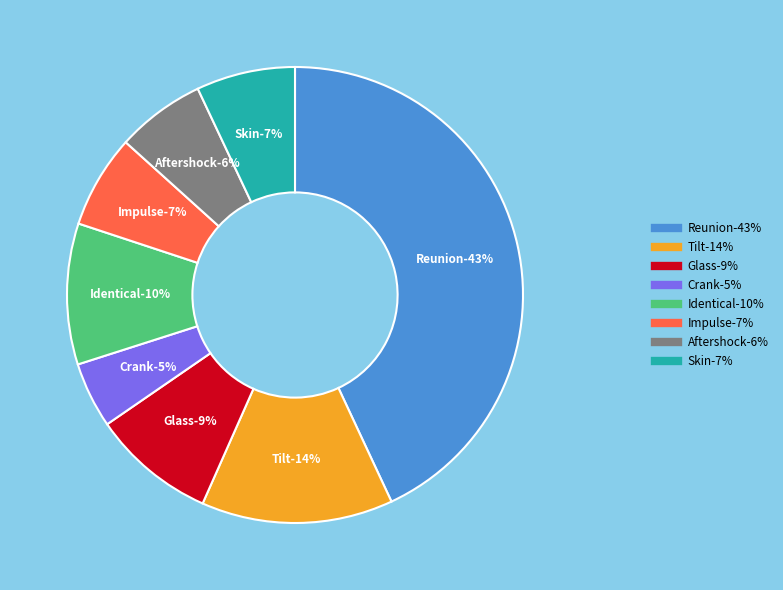

To the nearest percent, what is the difference between the largest and smallest slice percentages?

38%